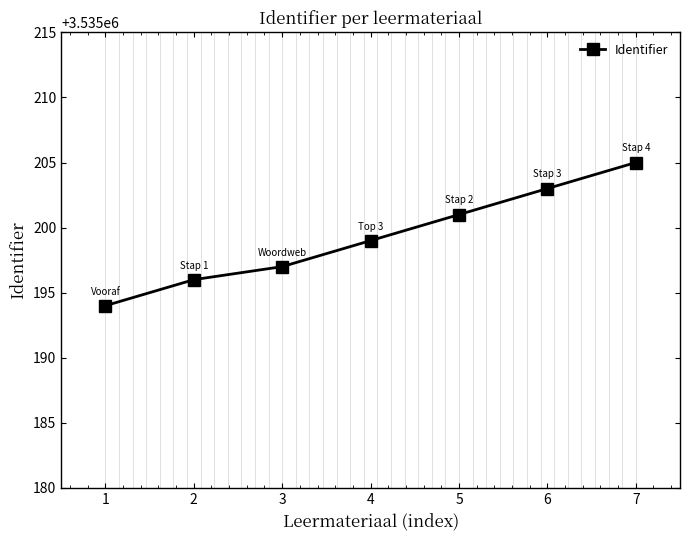

How many lines are shown in the chart?

1